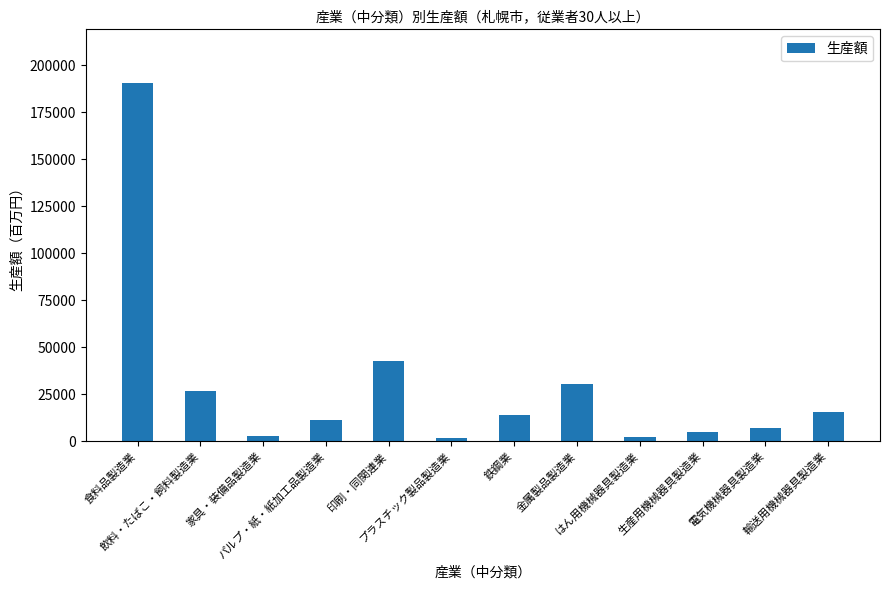

What is the label of the 6th bar from the left?

プラスチック製品製造業